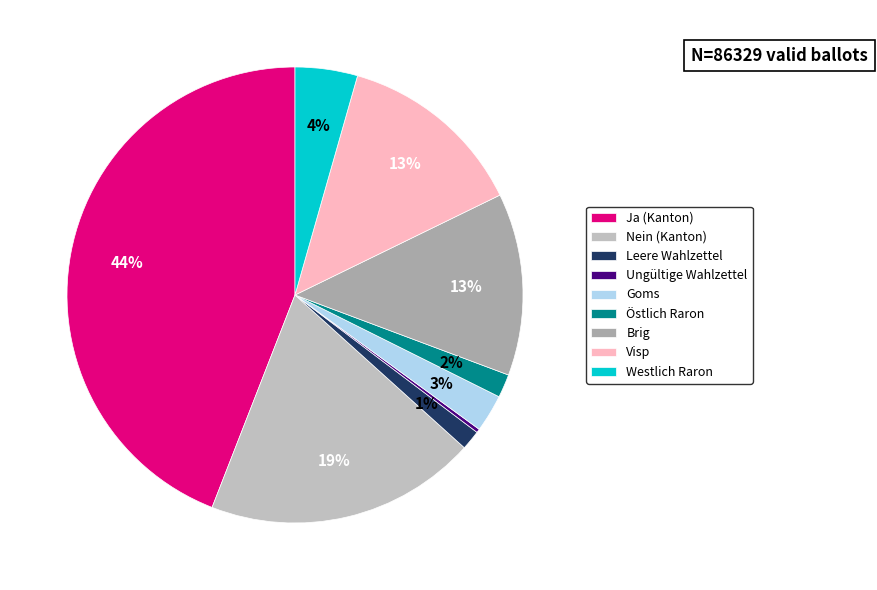

Which slice is the largest?

Ja (Kanton)